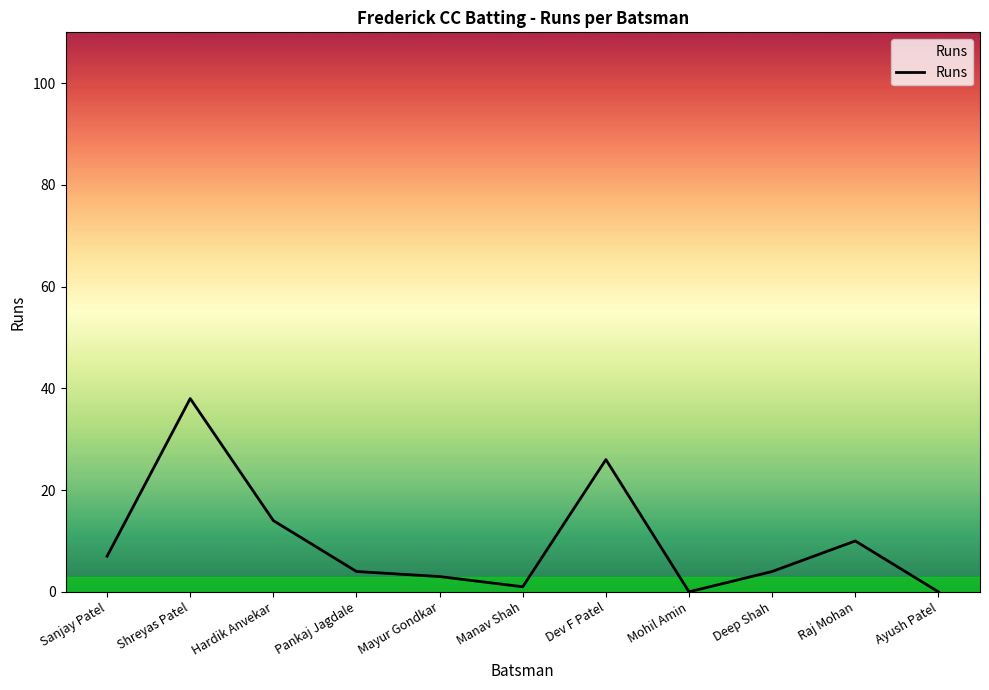

Reading left to right, extract all data points from this chart.

Sanjay Patel=7	Shreyas Patel=38	Hardik Anvekar=14	Pankaj Jagdale=4	Mayur Gondkar=3	Manav Shah=1	Dev F Patel=26	Mohil Amin=0	Deep Shah=4	Raj Mohan=10	Ayush Patel=0